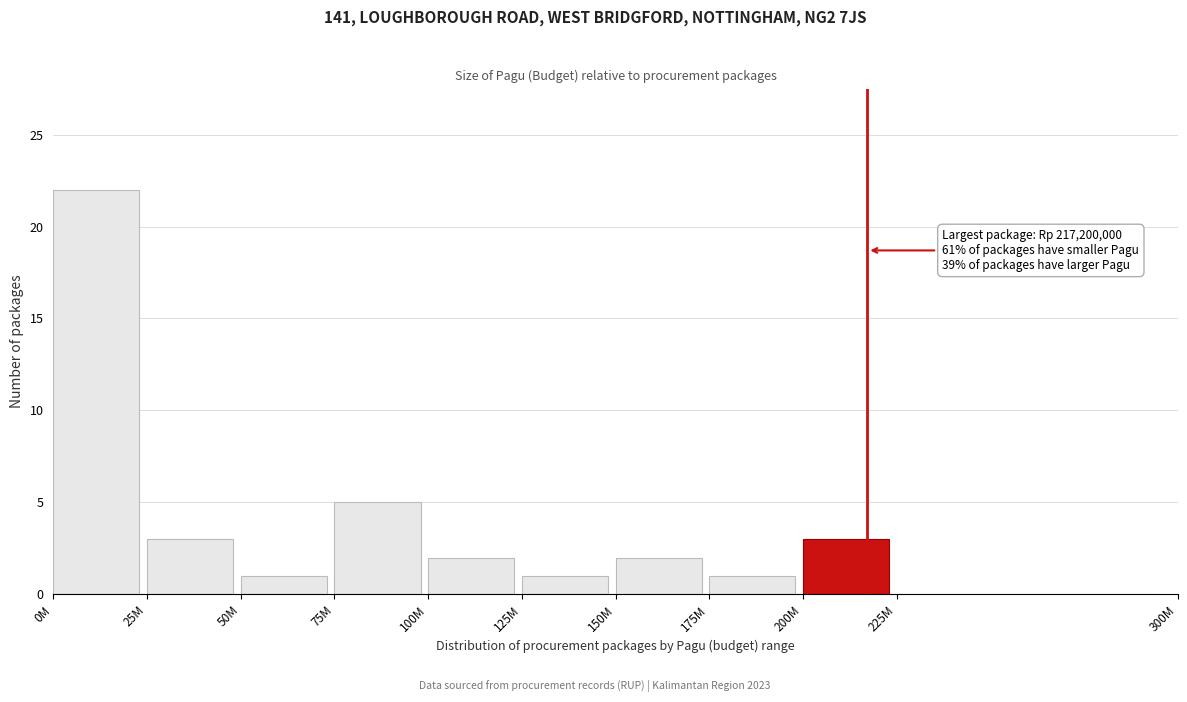

Reading left to right, extract all data points from this chart.

0M=22	25M=3	50M=1	75M=5	100M=2	125M=1	150M=2	175M=1	200M=3	225M=0